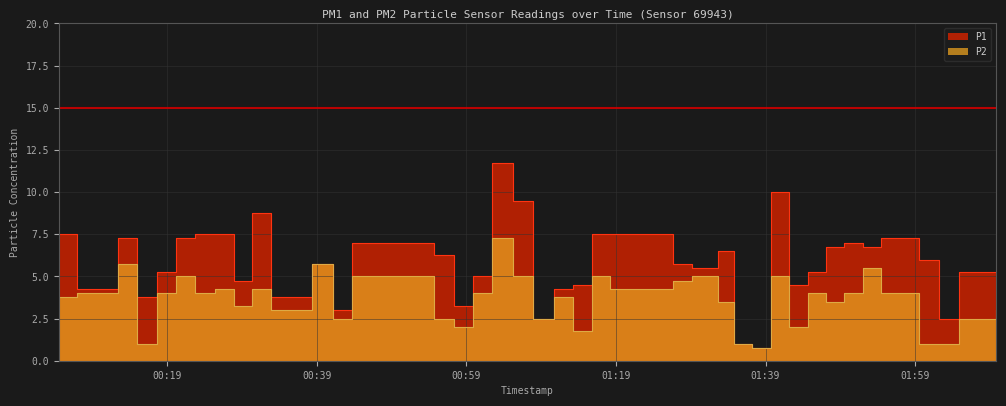

Which category has the lowest value in the P1 series?

2022-09-09T01:37:15